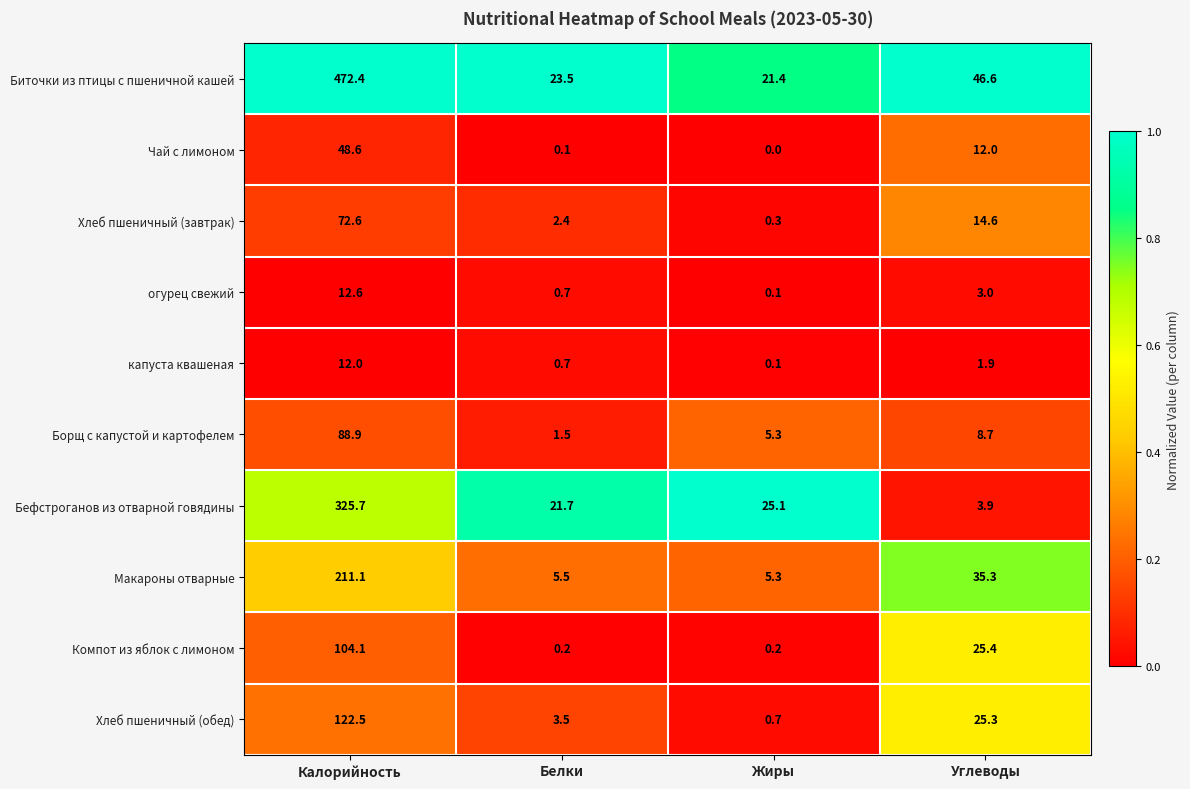

Rank the categories by Хлеб пшеничный (завтрак) value from lowest to highest.

Жиры, Белки, Углеводы, Калорийность